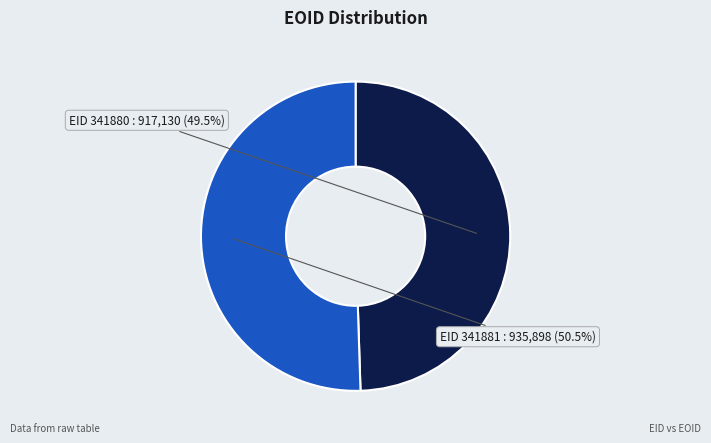

Is there a majority slice in this chart?

Yes